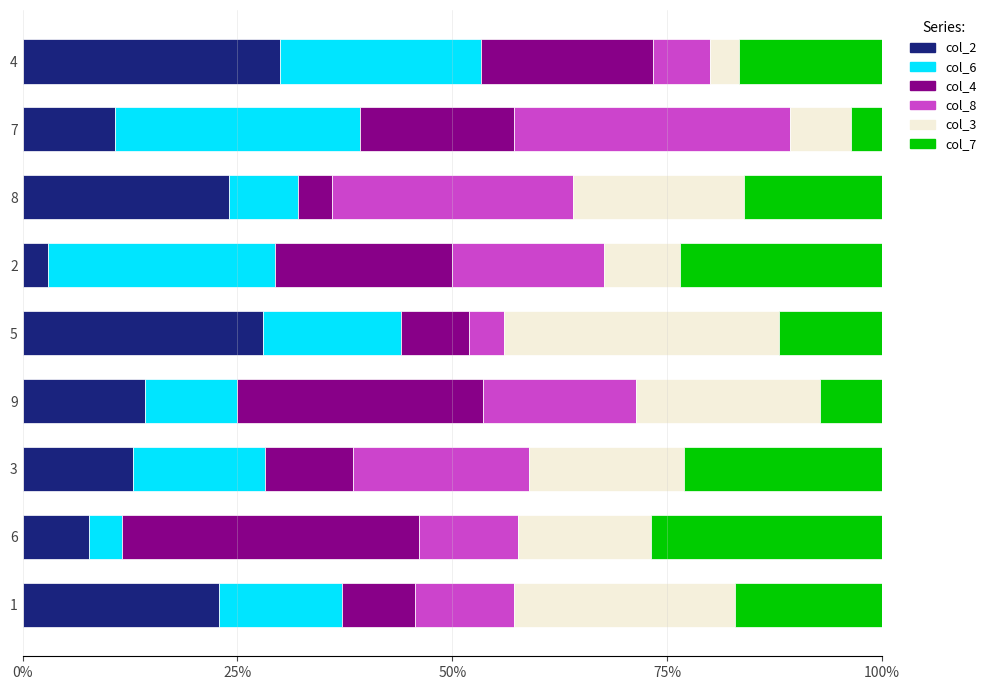

What is the total value across all series at 2?

100.0